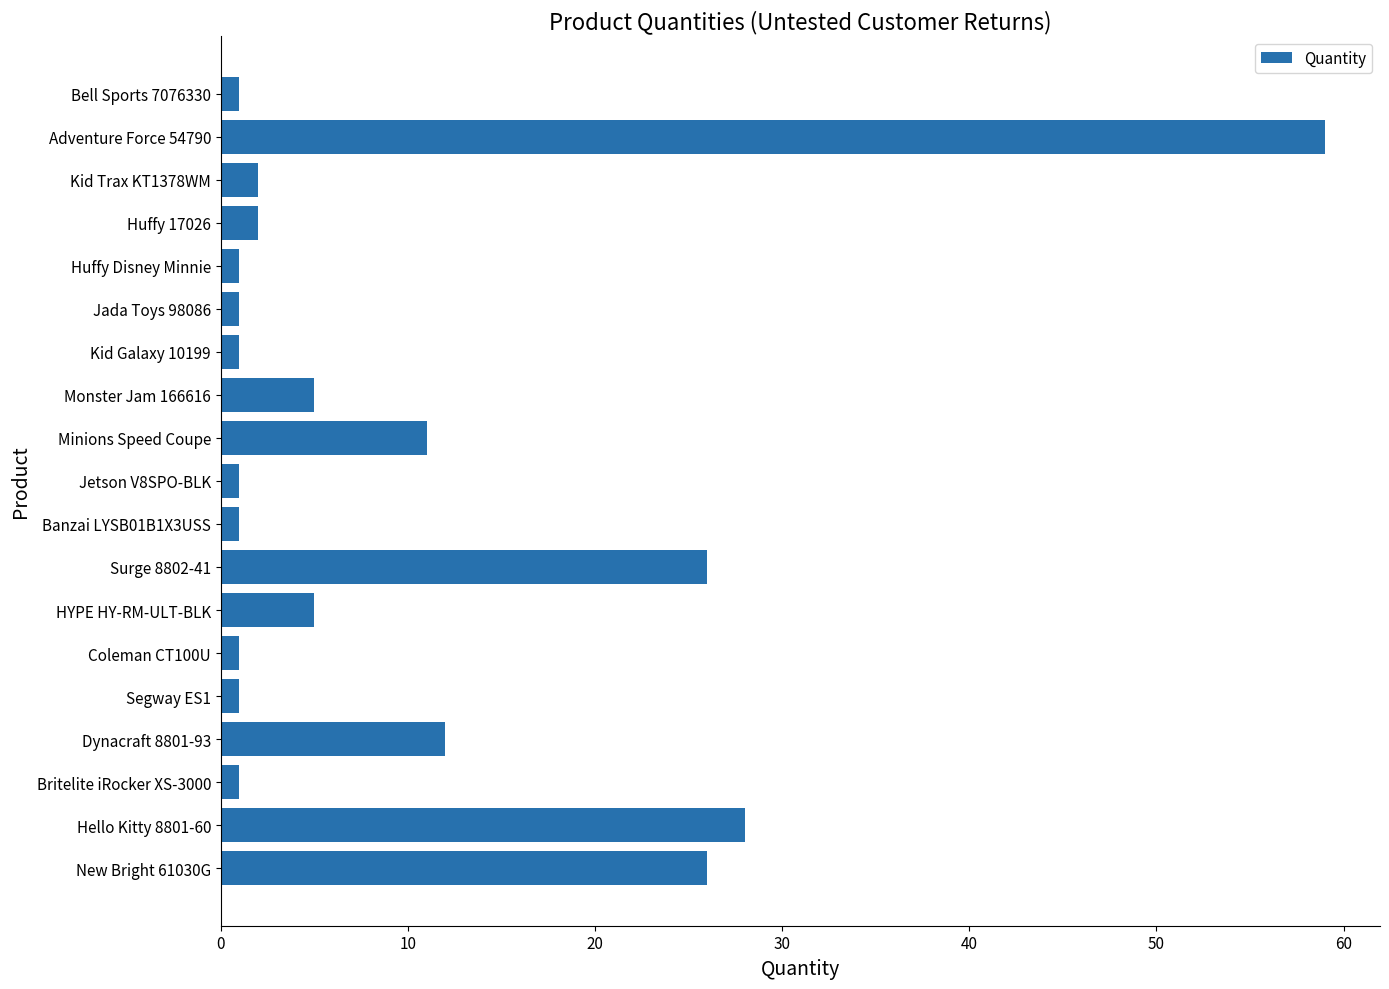

At which label is the value closest to 30?

Hello Kitty 8801-60